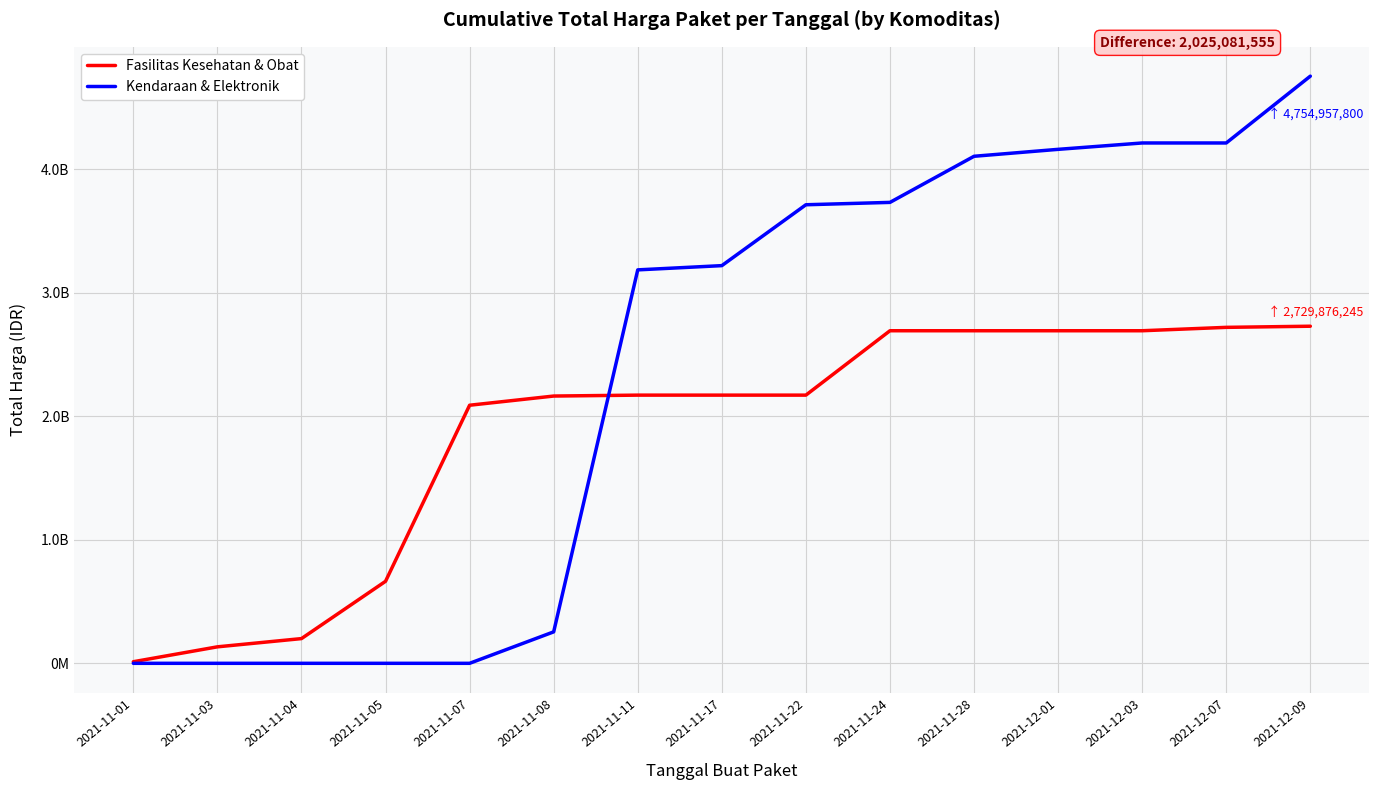

What are all the series names shown in the legend?

Fasilitas Kesehatan & Obat, Kendaraan & Elektronik